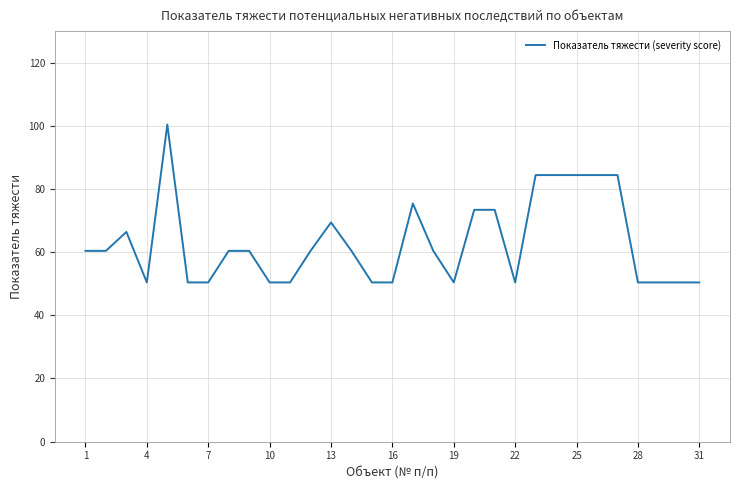

What is the minimum value shown in the chart?

50.4